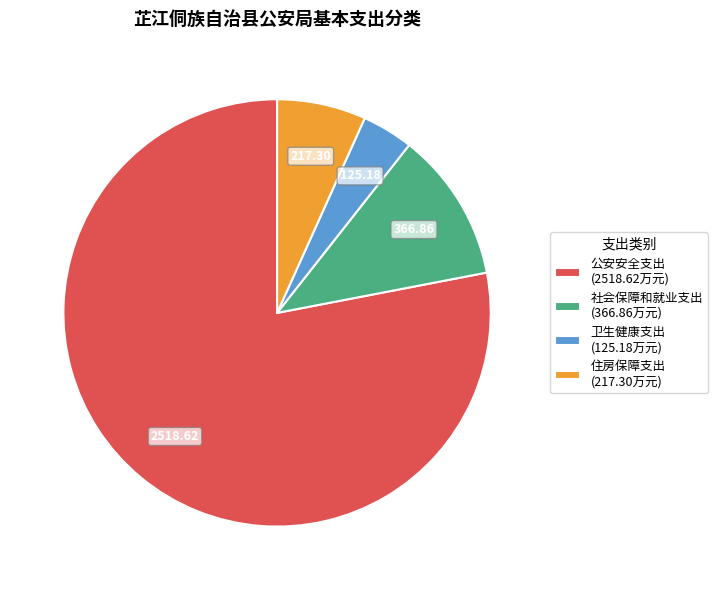

What is the largest slice in the pie chart?

公安安全支出